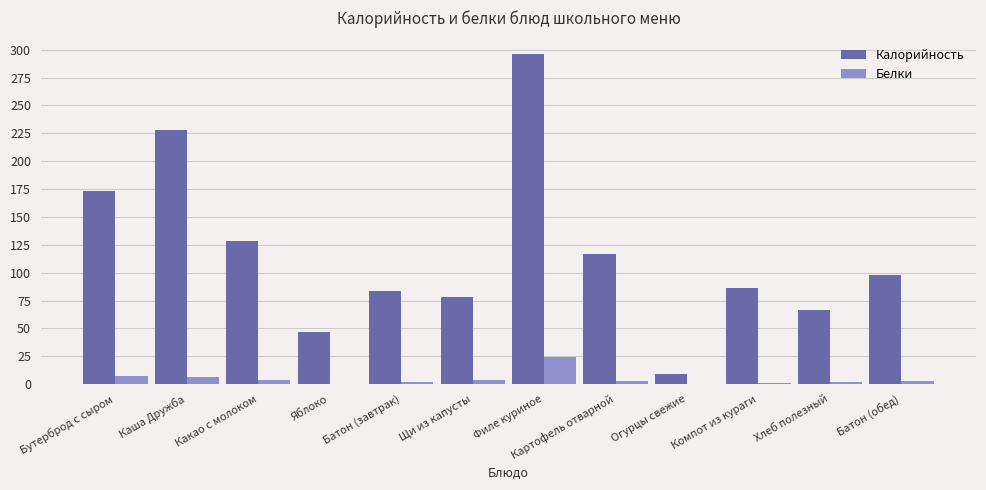

The Калорийность series shows 98.0 at Батон (обед). True or false?

True